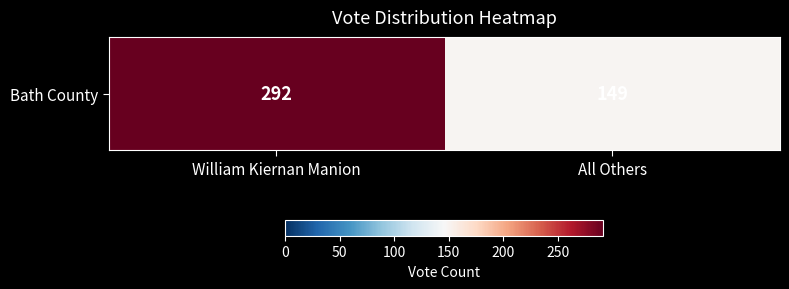

Reading right to left, what are all the values shown in this chart?

149	292